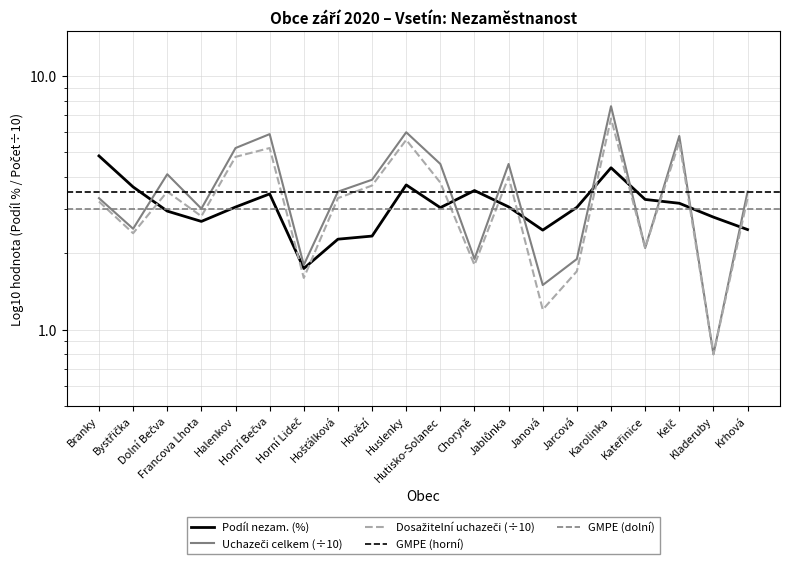

Reading left to right, transcribe all the data shown in this chart.

Podíl nezam. (%): Branky=4.8	Bystřička=3.7	Dolní Bečva=2.9	Francova Lhota=2.7	Halenkov=3.0	Horní Bečva=3.4	Horní Lideč=1.7	Hošťálková=2.3	Hovězí=2.3	Huslenky=3.7	Hutisko-Solanec=3.0	Choryně=3.5	Jablůnka=3.0	Janová=2.5	Jarcová=3.0	Karolinka=4.3	Kateřinice=3.3	Kelč=3.1	Kladeruby=2.8	Krhová=2.5
Uchazeči celkem: Branky=3.3	Bystřička=2.5	Dolní Bečva=4.1	Francova Lhota=3.0	Halenkov=5.2	Horní Bečva=5.9	Horní Lideč=1.8	Hošťálková=3.5	Hovězí=3.9	Huslenky=6.0	Hutisko-Solanec=4.5	Choryně=1.9	Jablůnka=4.5	Janová=1.5	Jarcová=1.9	Karolinka=7.6	Kateřinice=2.1	Kelč=5.8	Kladeruby=0.8	Krhová=3.5
Dosažitelní uchazeči: Branky=3.2	Bystřička=2.4	Dolní Bečva=3.5	Francova Lhota=2.8	Halenkov=4.8	Horní Bečva=5.2	Horní Lideč=1.6	Hošťálková=3.3	Hovězí=3.7	Huslenky=5.6	Hutisko-Solanec=3.8	Choryně=1.8	Jablůnka=4.0	Janová=1.2	Jarcová=1.7	Karolinka=6.8	Kateřinice=2.1	Kelč=5.5	Kladeruby=0.8	Krhová=3.3